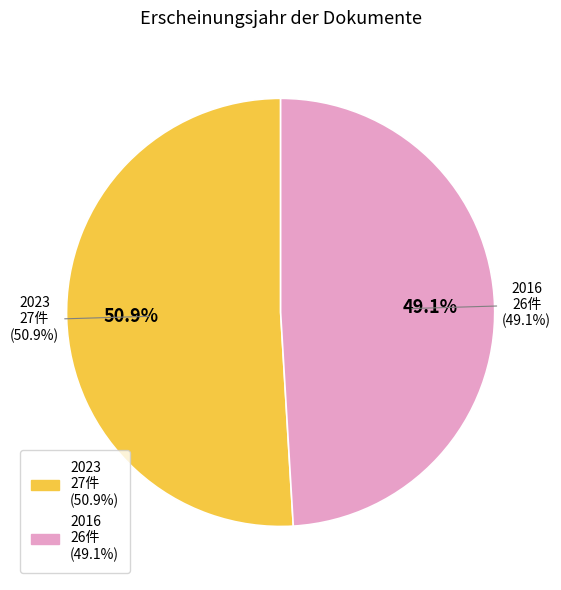

Which has a higher value, 2016 or 2023?

2023